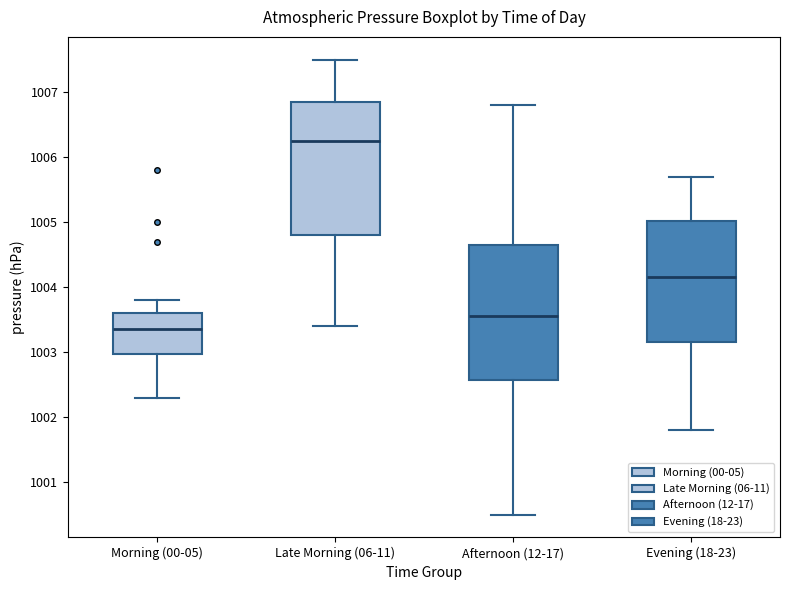

Which box has the lowest median line?

Morning (00-05)